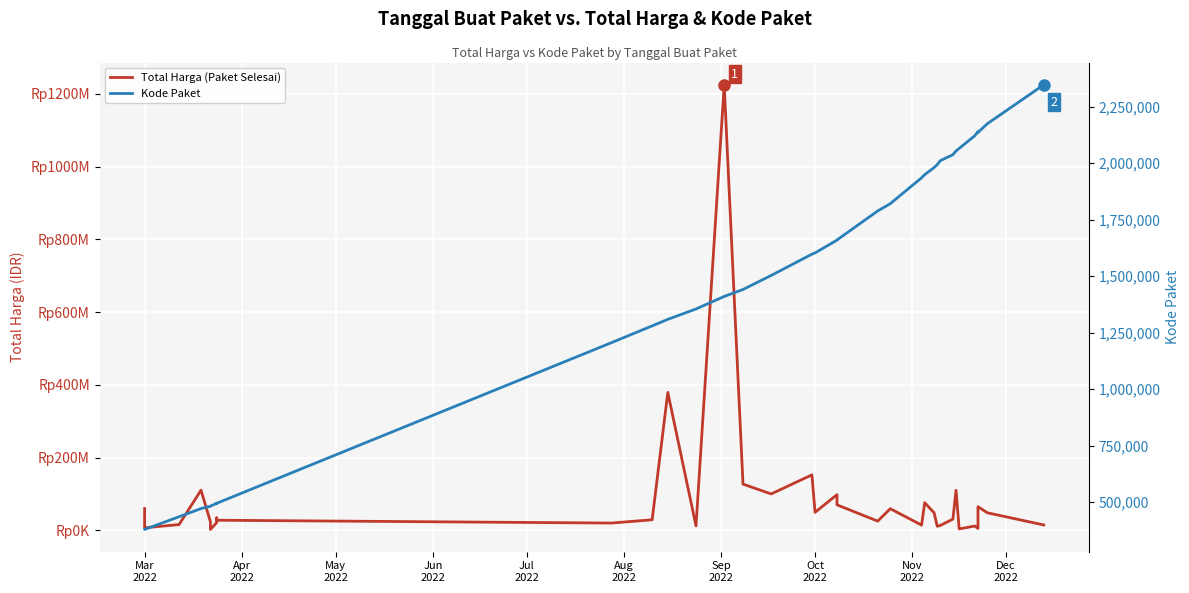

Is this an area chart (filled region under the line)?

No